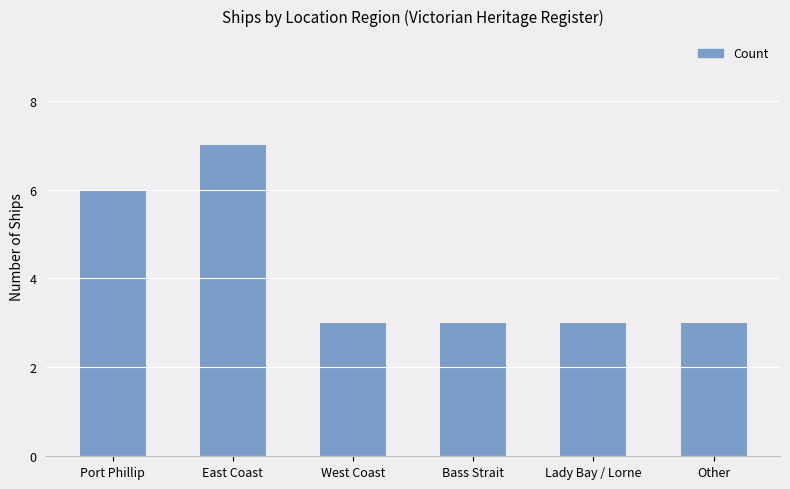

Are the bars grouped side by side (vs. stacked)?

No